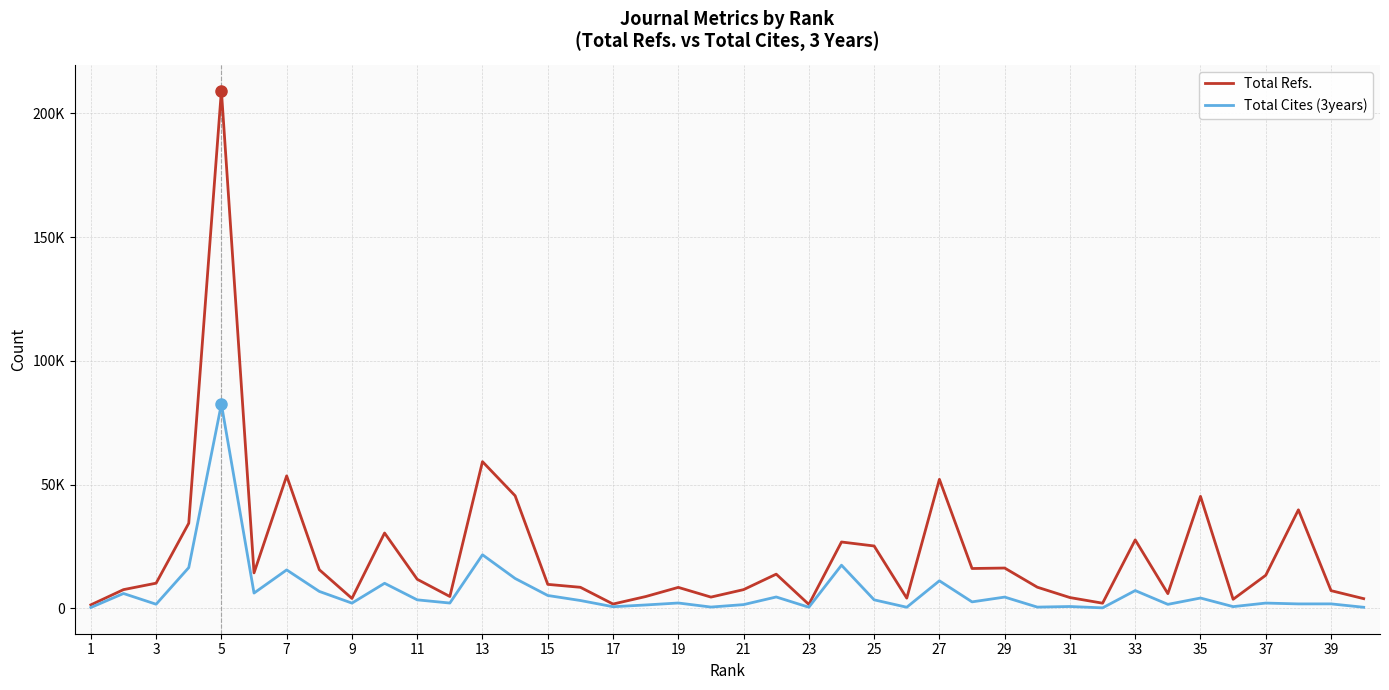

True or false: Total Refs. and Total Cites (3years) intersect in this chart.

False